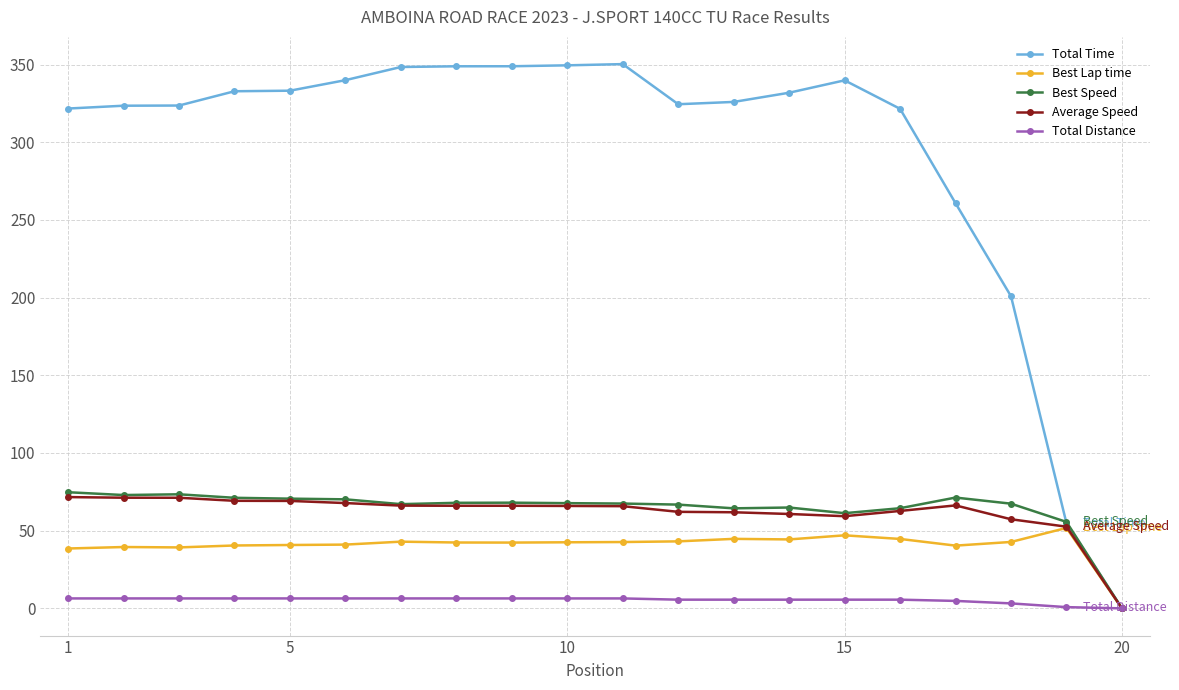

What is the greatest value displayed?

350.3